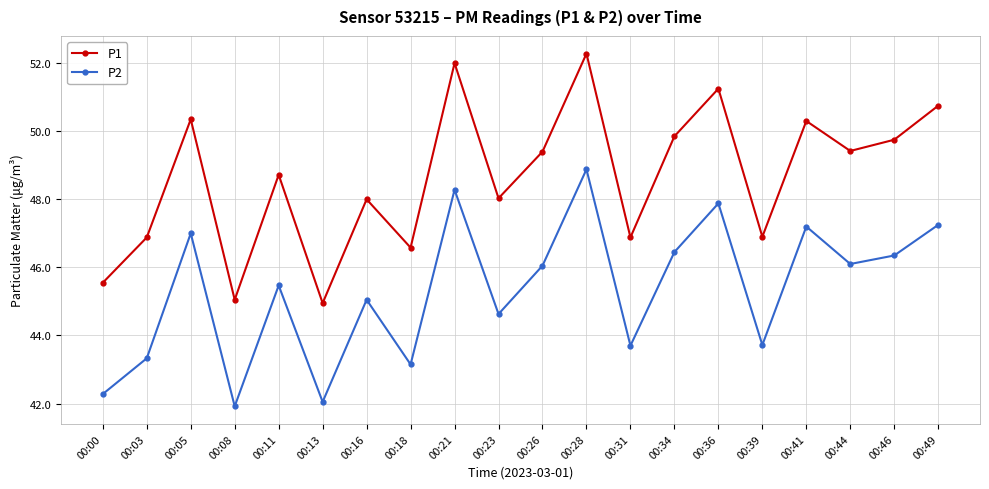

Between 00:08 and 00:31, which series saw the biggest shift?

P1